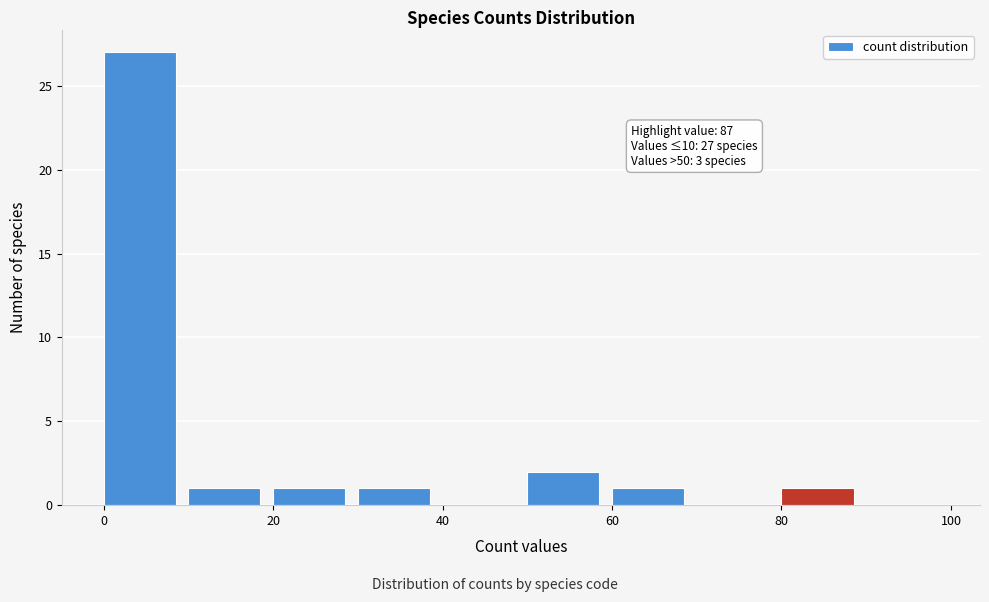

Which range on the x-axis has the tallest bar?

0 to 10